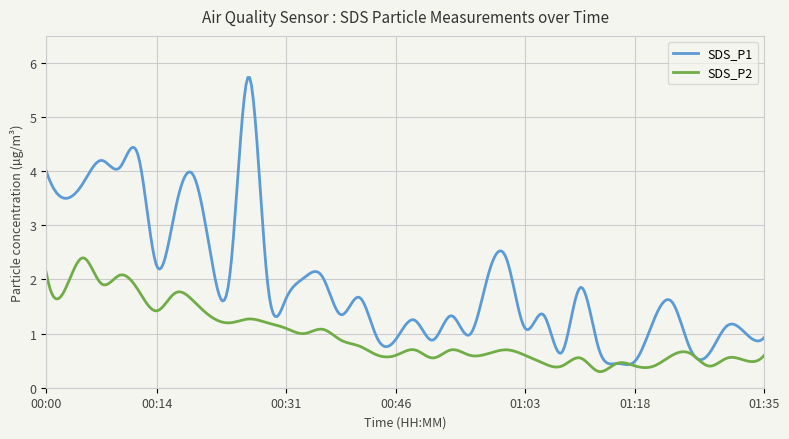

Count the number of categories in the chart.

400